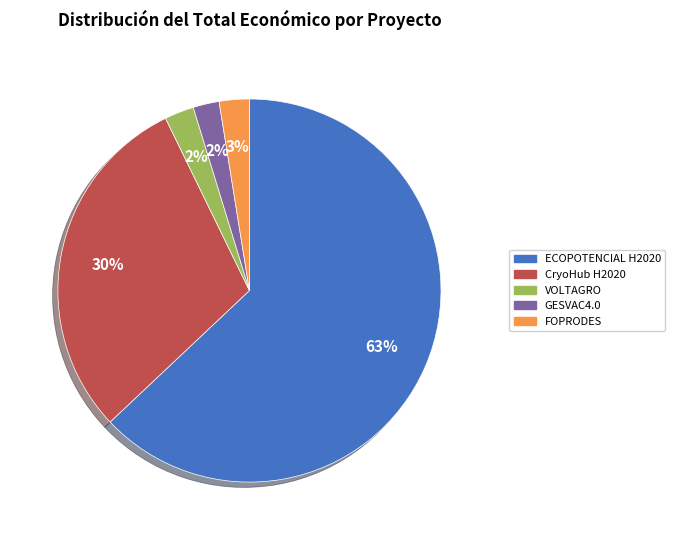

How many slices are in this pie chart?

5